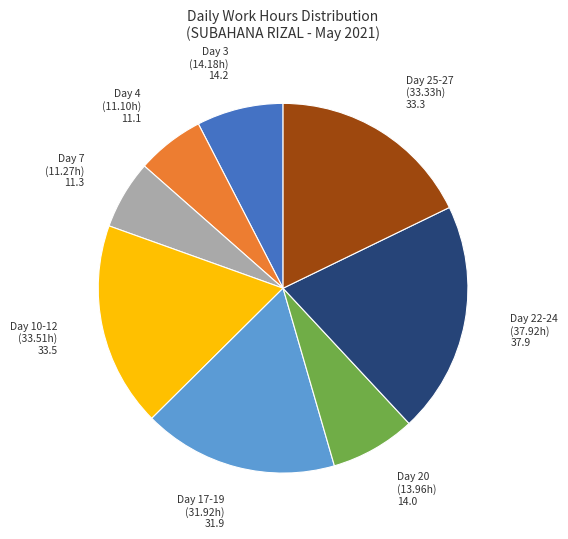

Which slice is the largest?

Day 22-24 (37.92h)